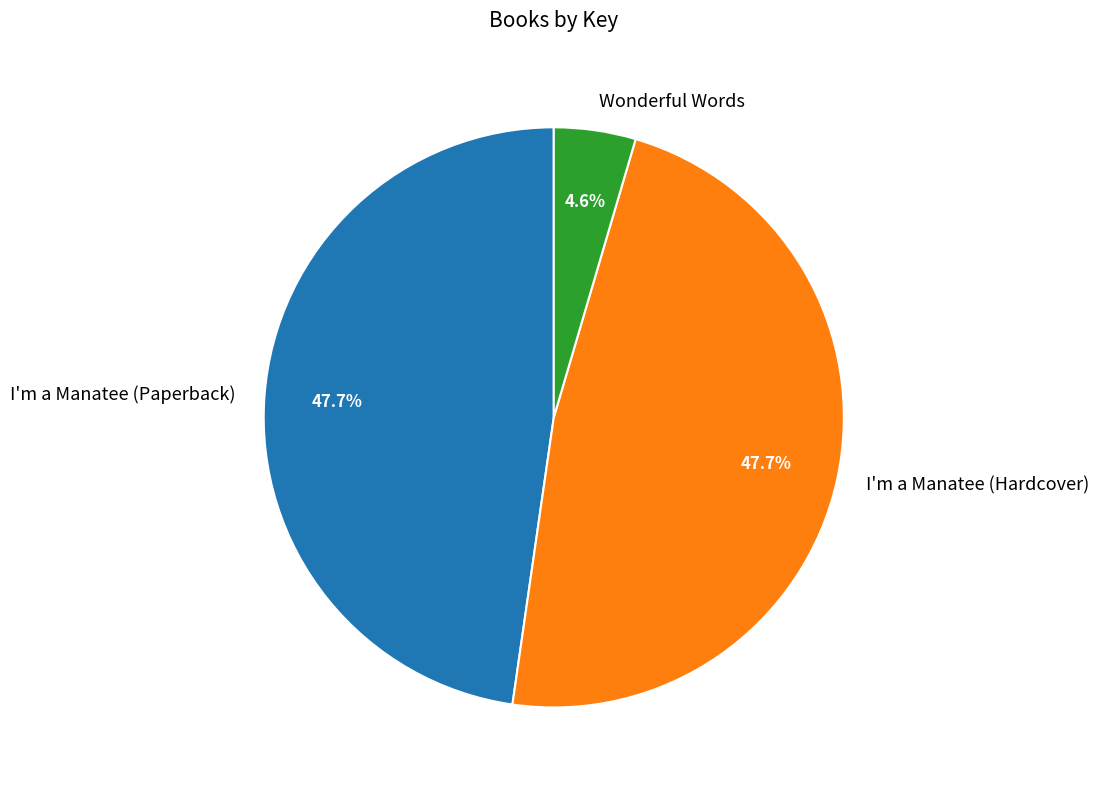

Approximately how many times larger is the value at Wonderful Words compared to I'm a Manatee (Hardcover)?

0.1